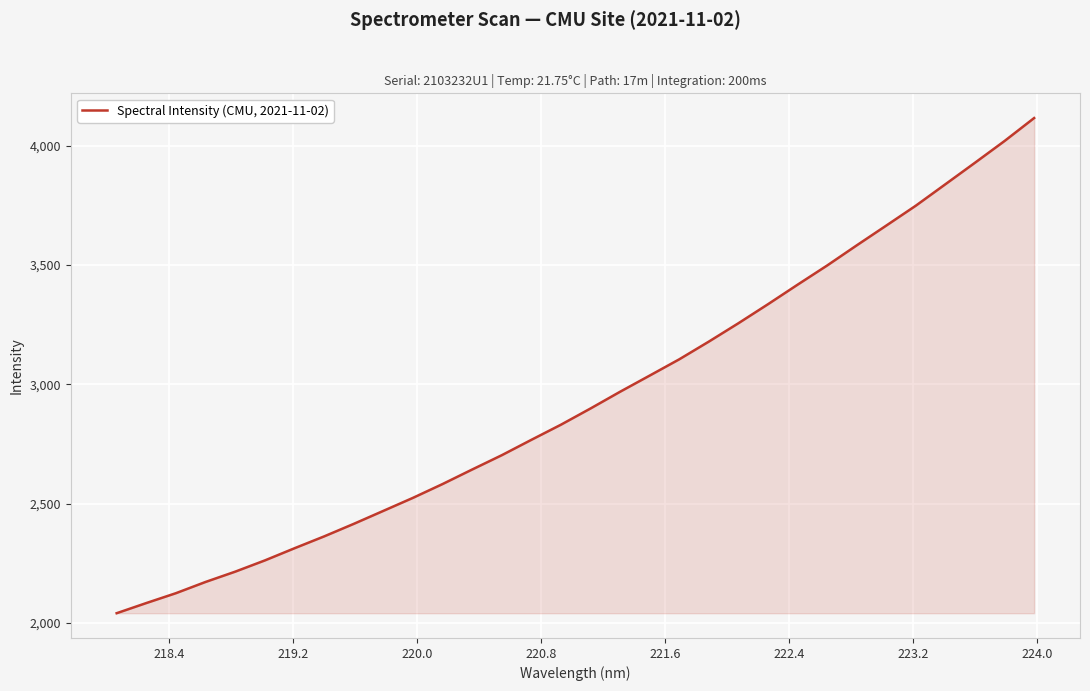

What is the difference between the maximum and second lowest values?

2033.3